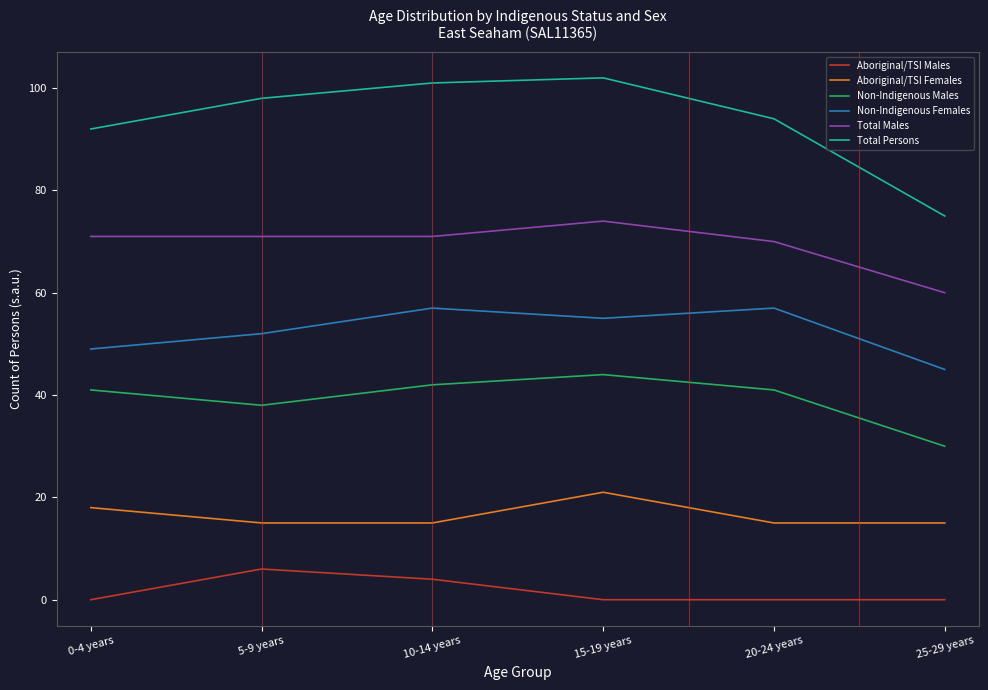

What is the difference between the maximum and minimum values in the Aboriginal/TSI Males series?

6